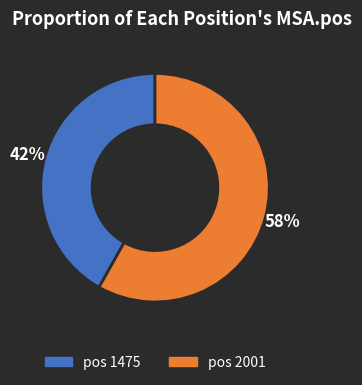

How many slices are in this pie chart?

2